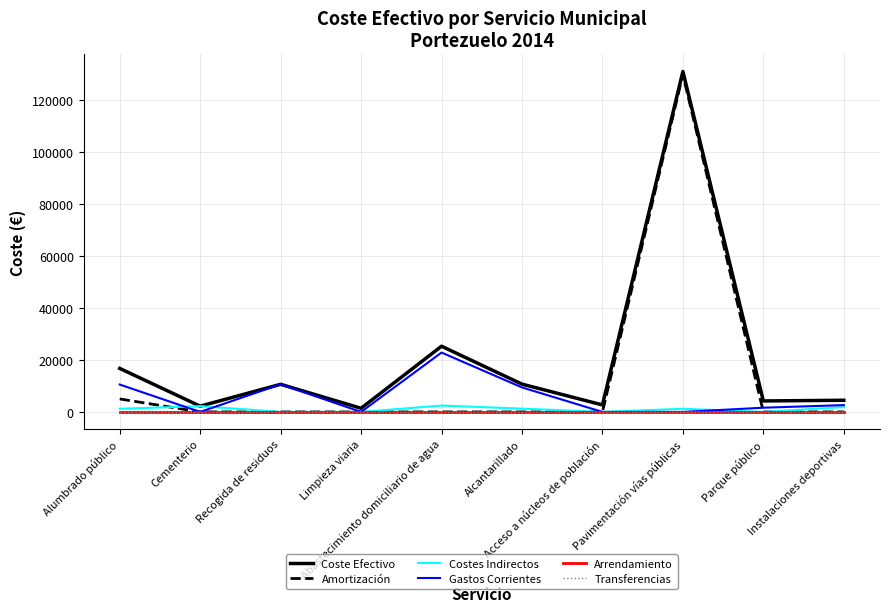

List the labels in order of Gastos Corrientes value, smallest first.

Cementerio, Limpieza viaria, Acceso a núcleos de población, Pavimentación vías públicas, Parque público, Instalaciones deportivas, Alcantarillado, Alumbrado público, Recogida de residuos, Abastecimiento domiciliario de agua